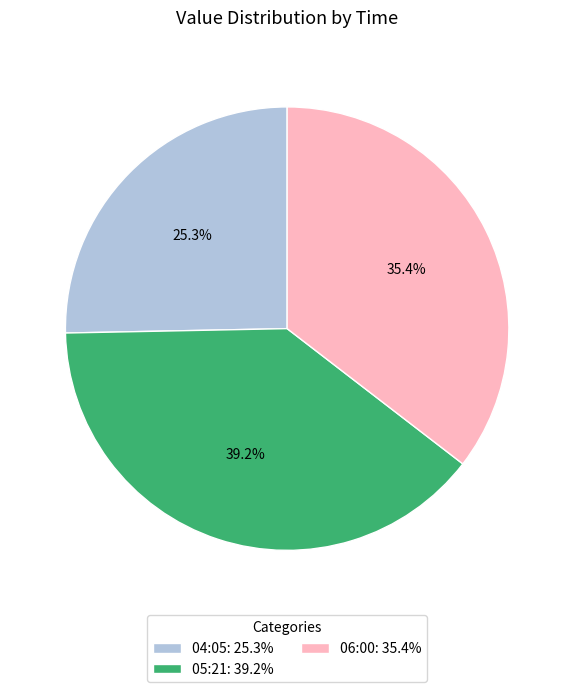

Rank the categories by value from highest to lowest.

05:21: 39.2%, 06:00: 35.4%, 04:05: 25.3%